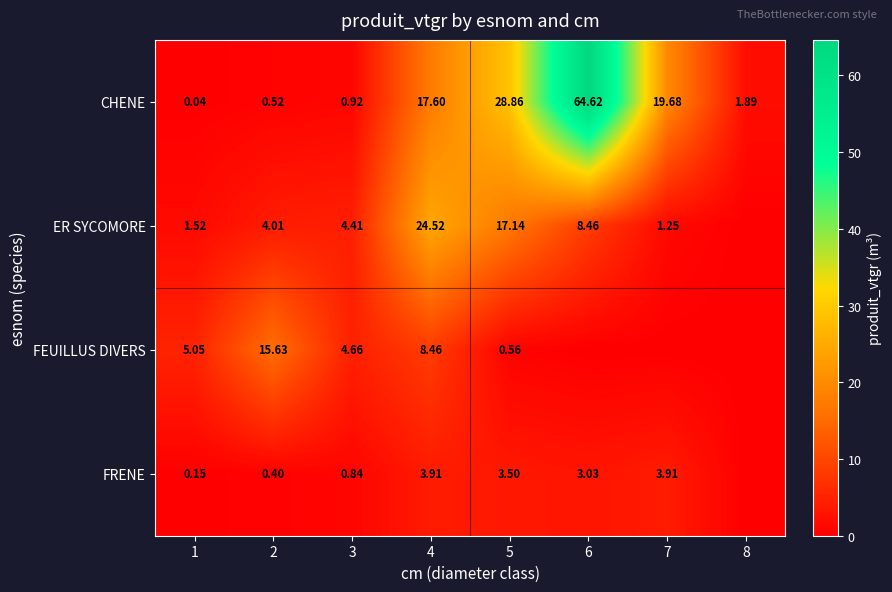

Between 1 and 2, which series saw the biggest shift?

FEUILLUS DIVERS